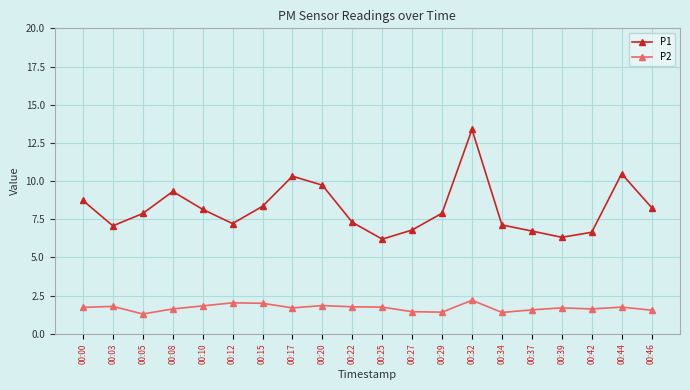

What are all the series names shown in the legend?

P1, P2